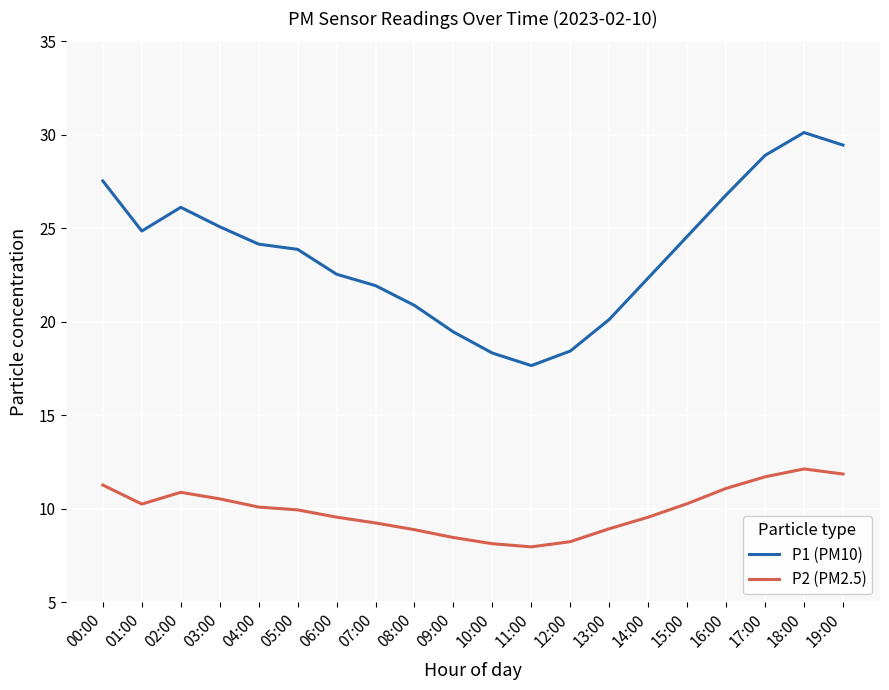

True or false: P1 (PM10) and P2 (PM2.5) intersect in this chart.

False